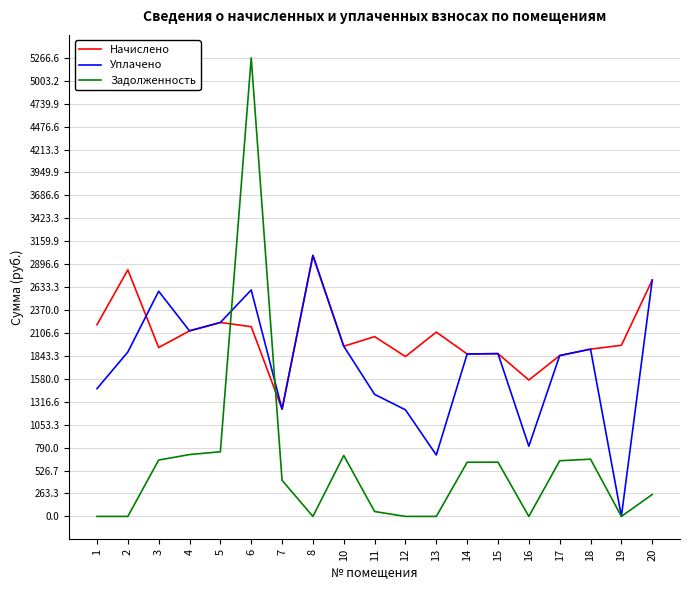

Rank the series by their average value, from lowest to highest.

Задолженность, Уплачено, Начислено